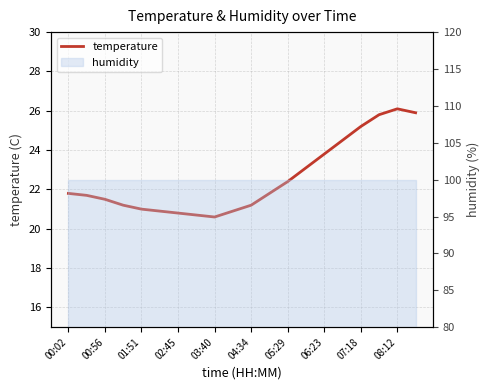

The chart shows a value of 25.9 at 19. True or false?

True